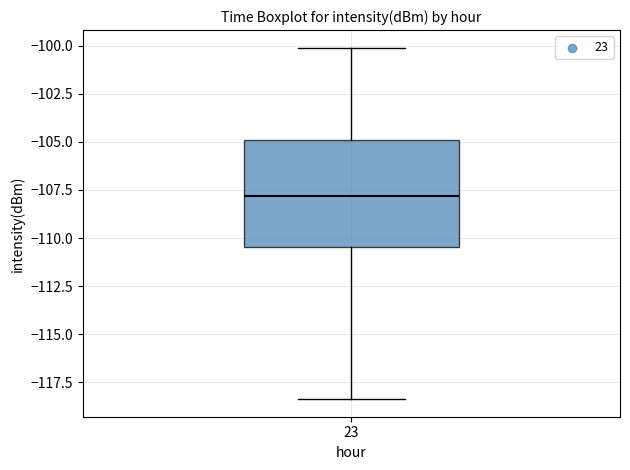

Where does the upper whisker of the box at x = 23 end on the y-axis? The values are not printed on the chart, so give them approximately, as read against the axis.

-100.0